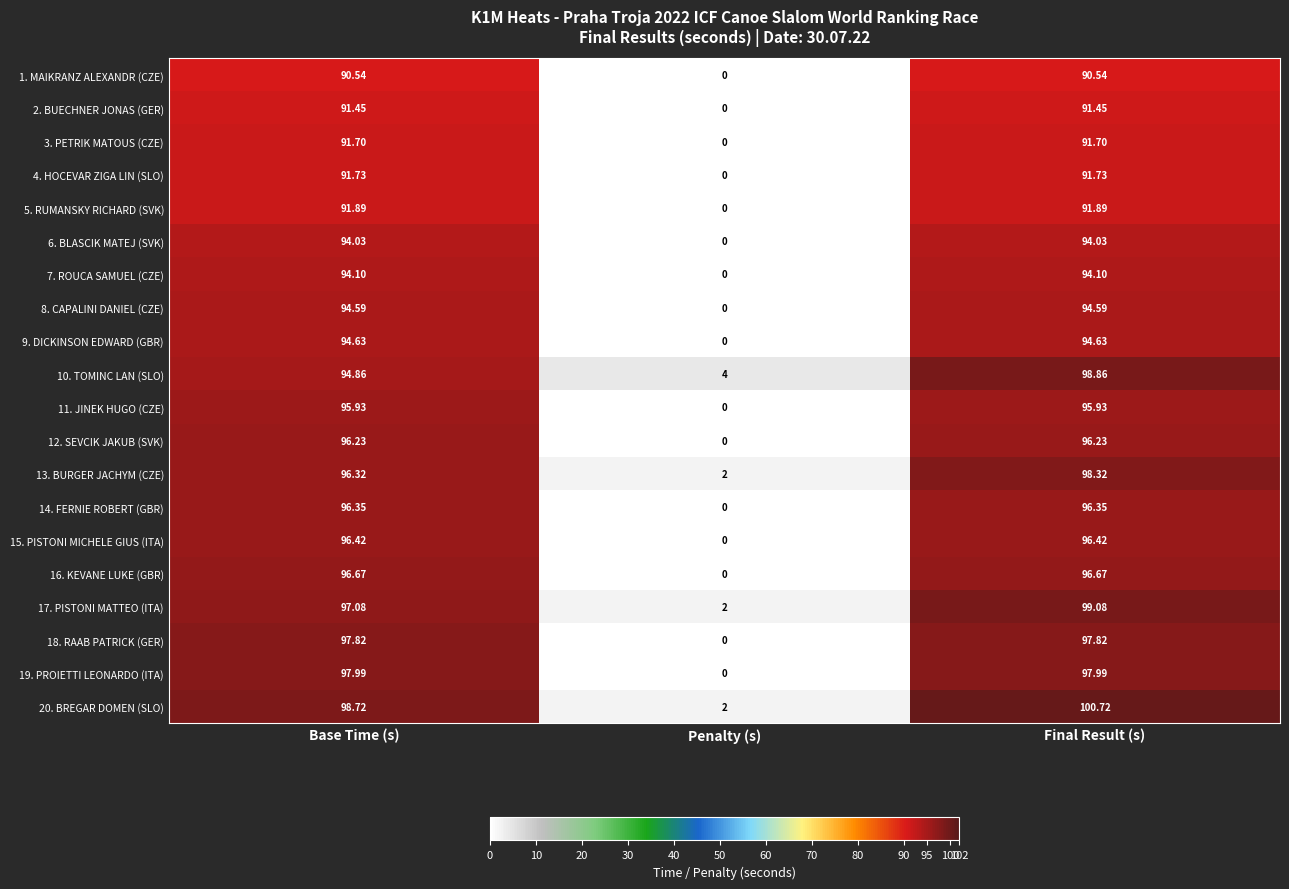

Rank the categories by 17. PISTONI MATTEO (ITA) value from highest to lowest.

Final Result (s), Base Time (s), Penalty (s)